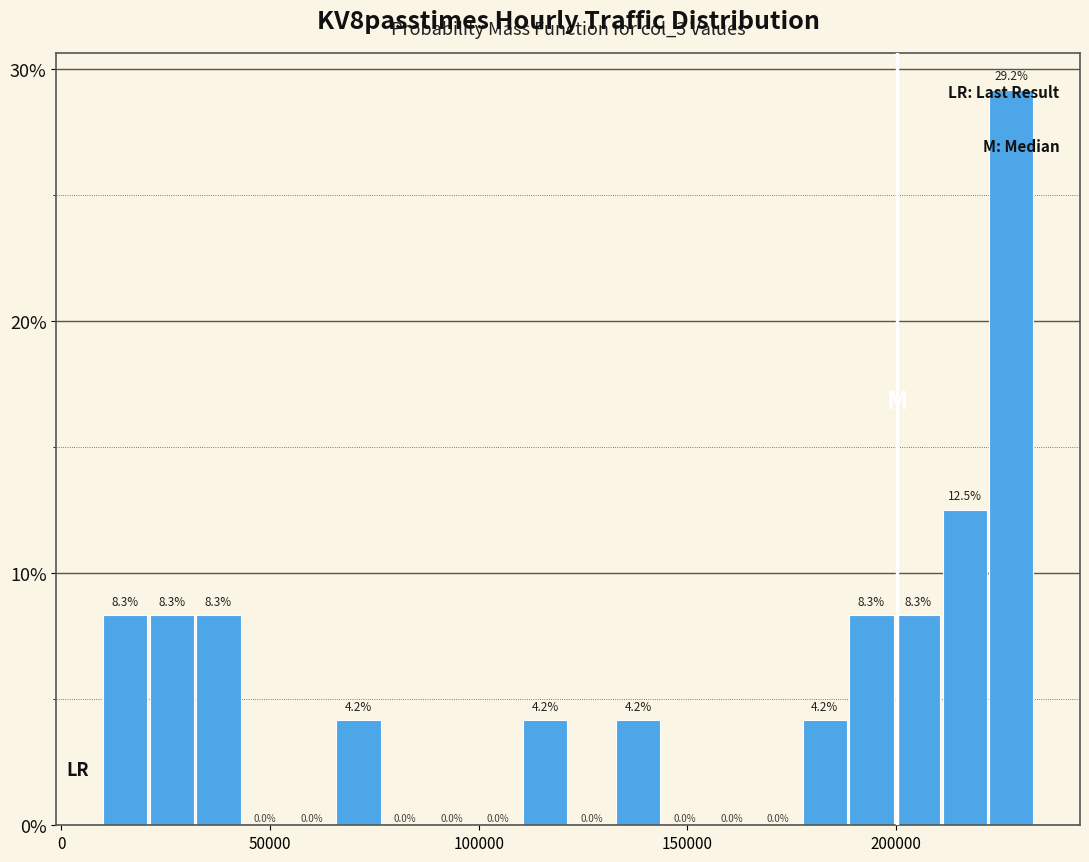

Around what value on the x-axis is the tallest bar? Give the approximate position of its centre, as read against the axis.

230000